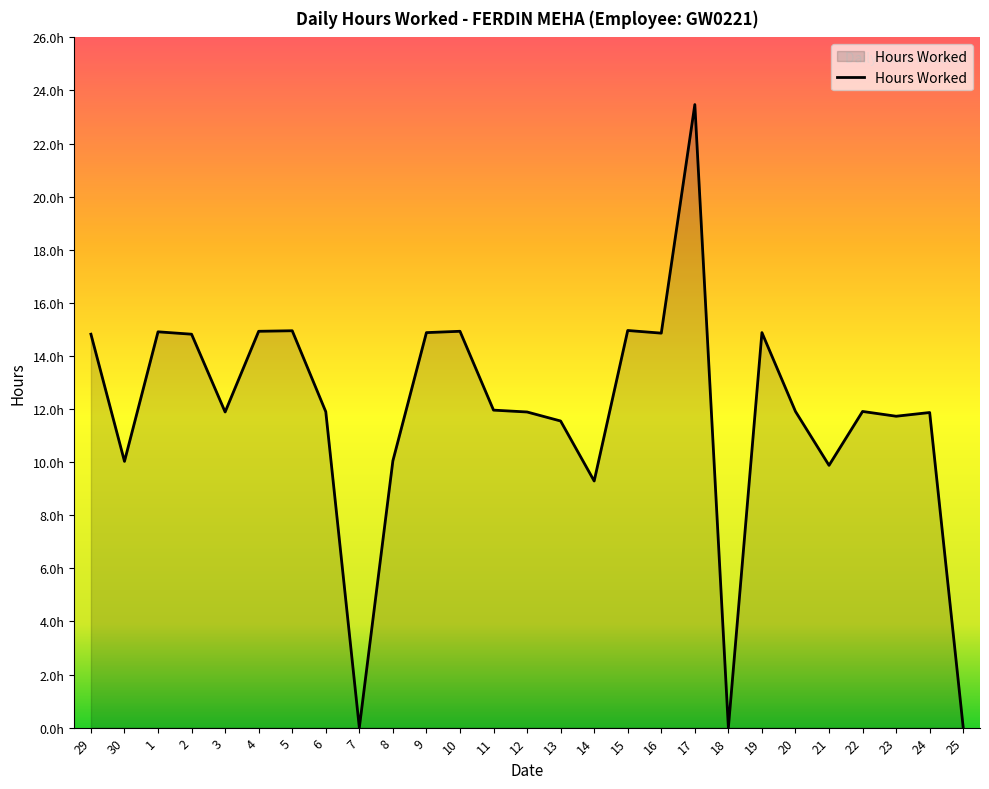

What is the sum of all values?

318.3